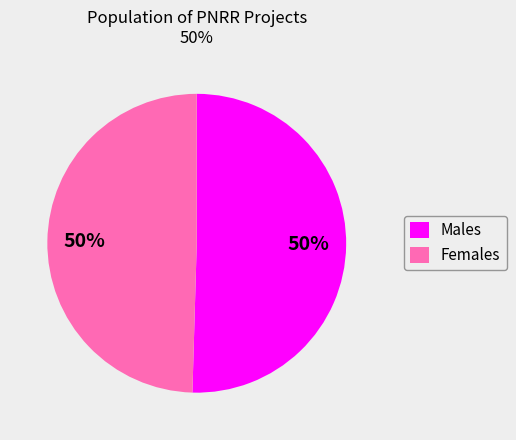

To the nearest percent, what is the combined percentage of Males and Females?

100%